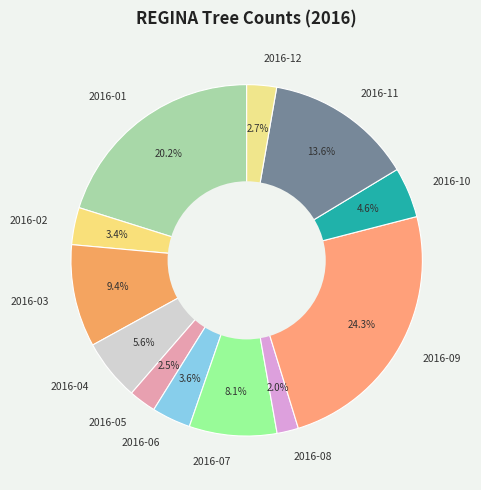

To the nearest percent, what percentage of the pie is 2016-12?

3%